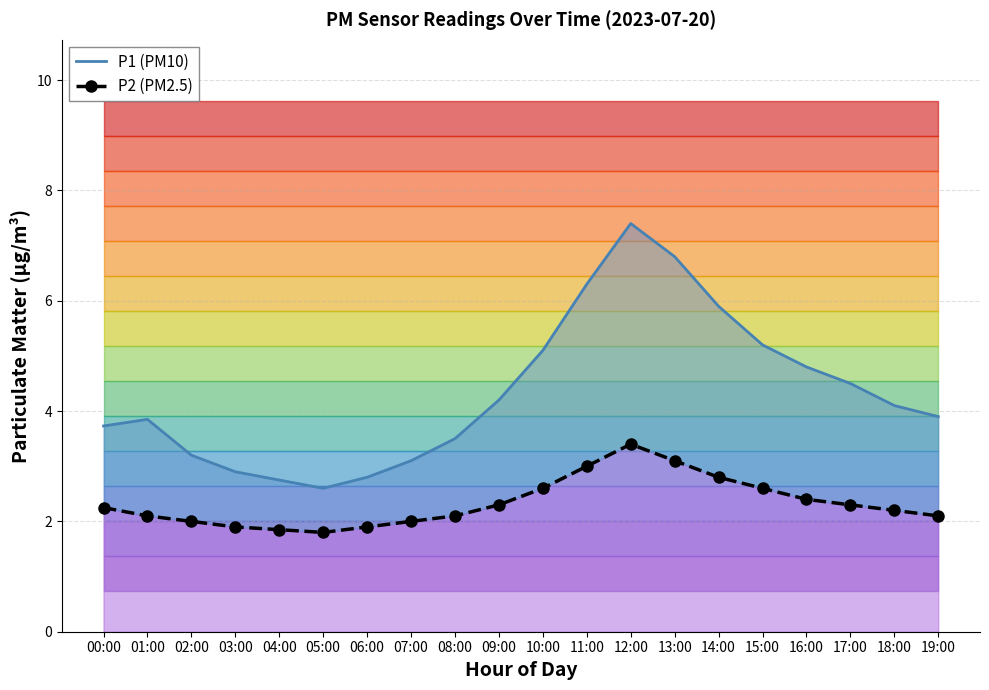

What is the highest value of the P1 (PM10) series?

7.4